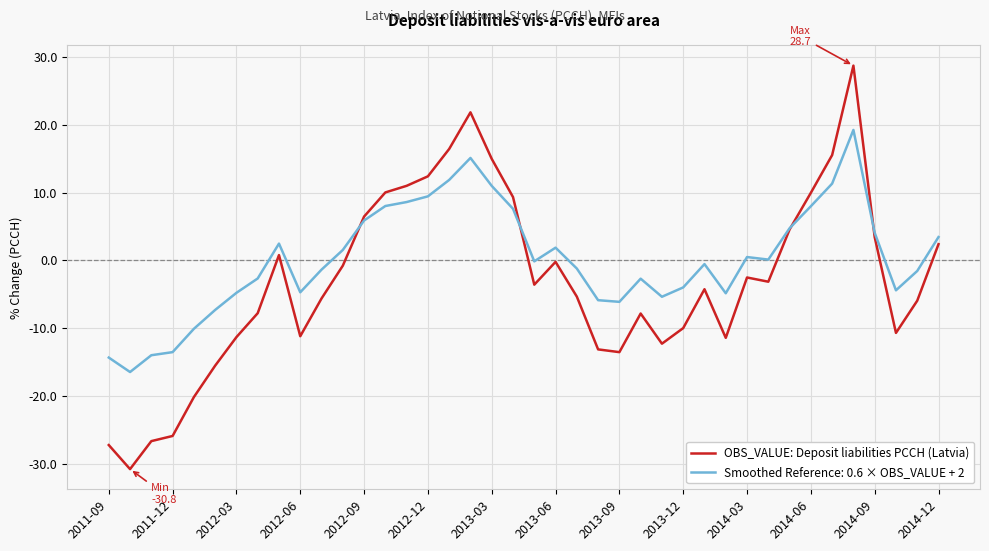

What is the minimum value for OBS_VALUE: Deposit liabilities PCCH (Latvia)?

-30.8